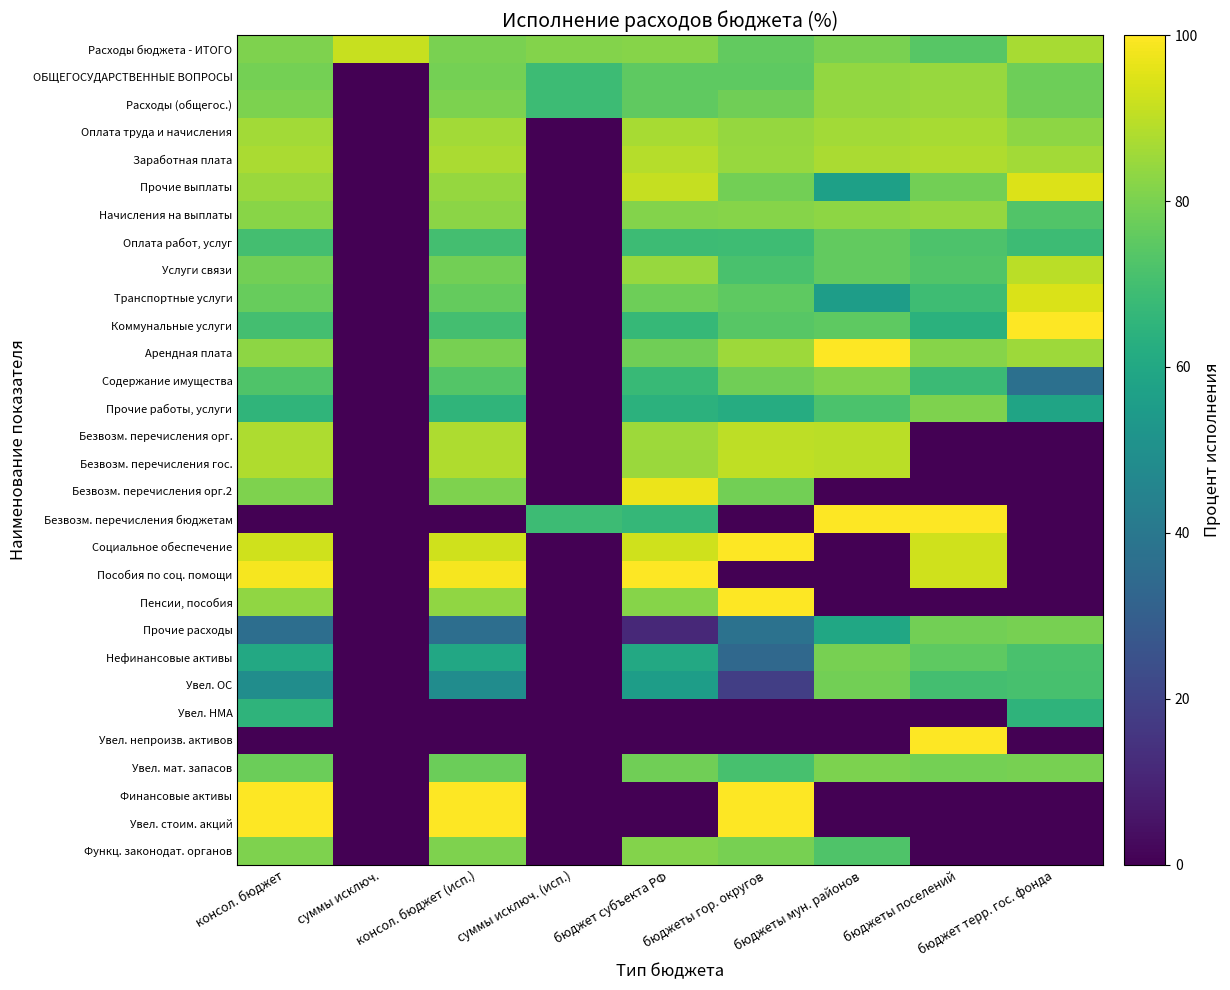

Reading right to left, transcribe all the data shown in this chart.

Расходы бюджета - ИТОГО: бюджет терр. гос. фонда=86.7	бюджеты поселений=74.0	бюджеты мун. районов=79.8	бюджеты гор. округов=76.1	бюджет субъекта РФ=81.7	суммы исключ. (исп.)=81.2	консол. бюджет (исп.)=79.7	суммы исключ.=91.5	консол. бюджет=80.7
ОБЩЕГОСУДАРСТВЕННЫЕ ВОПРОСЫ: бюджет терр. гос. фонда=78.0	бюджеты поселений=84.4	бюджеты мун. районов=83.9	бюджеты гор. округов=75.3	бюджет субъекта РФ=75.2	суммы исключ. (исп.)=68.5	консол. бюджет (исп.)=79.1	суммы исключ.=0.0	консол. бюджет=79.0
Расходы (общегос.): бюджет терр. гос. фонда=78.4	бюджеты поселений=85.0	бюджеты мун. районов=84.2	бюджеты гор. округов=78.4	бюджет субъекта РФ=75.8	суммы исключ. (исп.)=68.5	консол. бюджет (исп.)=80.2	суммы исключ.=0.0	консол. бюджет=80.2
Оплата труда и начисления: бюджет терр. гос. фонда=83.1	бюджеты поселений=87.1	бюджеты мун. районов=86.2	бюджеты гор. округов=84.0	бюджет субъекта РФ=87.1	суммы исключ. (исп.)=0.0	консол. бюджет (исп.)=86.2	суммы исключ.=0.0	консол. бюджет=86.1
Заработная плата: бюджет терр. гос. фонда=86.0	бюджеты поселений=87.9	бюджеты мун. районов=87.2	бюджеты гор. округов=84.7	бюджет субъекта РФ=88.8	суммы исключ. (исп.)=0.0	консол. бюджет (исп.)=87.2	суммы исключ.=0.0	консол. бюджет=87.2
Прочие выплаты: бюджет терр. гос. фонда=94.8	бюджеты поселений=78.5	бюджеты мун. районов=57.0	бюджеты гор. округов=78.8	бюджет субъекта РФ=91.1	суммы исключ. (исп.)=0.0	консол. бюджет (исп.)=84.2	суммы исключ.=0.0	консол. бюджет=84.8
Начисления на выплаты: бюджет терр. гос. фонда=72.7	бюджеты поселений=84.4	бюджеты мун. районов=83.1	бюджеты гор. округов=81.8	бюджет субъекта РФ=81.4	суммы исключ. (исп.)=0.0	консол. бюджет (исп.)=82.6	суммы исключ.=0.0	консол. бюджет=82.4
Оплата работ, услуг: бюджет терр. гос. фонда=68.5	бюджеты поселений=72.0	бюджеты мун. районов=75.9	бюджеты гор. округов=69.0	бюджет субъекта РФ=68.5	суммы исключ. (исп.)=0.0	консол. бюджет (исп.)=70.3	суммы исключ.=0.0	консол. бюджет=70.2
Услуги связи: бюджет терр. гос. фонда=89.7	бюджеты поселений=72.9	бюджеты мун. районов=76.1	бюджеты гор. округов=71.1	бюджет субъекта РФ=84.5	суммы исключ. (исп.)=0.0	консол. бюджет (исп.)=78.7	суммы исключ.=0.0	консол. бюджет=78.8
Транспортные услуги: бюджет терр. гос. фонда=94.4	бюджеты поселений=68.8	бюджеты мун. районов=55.6	бюджеты гор. округов=75.2	бюджет субъекта РФ=78.1	суммы исключ. (исп.)=0.0	консол. бюджет (исп.)=76.3	суммы исключ.=0.0	консол. бюджет=76.9
Коммунальные услуги: бюджет терр. гос. фонда=100.0	бюджеты поселений=64.0	бюджеты мун. районов=75.1	бюджеты гор. округов=73.9	бюджет субъекта РФ=67.0	суммы исключ. (исп.)=0.0	консол. бюджет (исп.)=70.0	суммы исключ.=0.0	консол. бюджет=70.0
Арендная плата: бюджет терр. гос. фонда=85.3	бюджеты поселений=81.9	бюджеты мун. районов=100.0	бюджеты гор. округов=85.4	бюджет субъекта РФ=78.3	суммы исключ. (исп.)=0.0	консол. бюджет (исп.)=79.7	суммы исключ.=0.0	консол. бюджет=82.9
Содержание имущества: бюджет терр. гос. фонда=36.8	бюджеты поселений=68.2	бюджеты мун. районов=81.0	бюджеты гор. округов=78.5	бюджет субъекта РФ=67.6	суммы исключ. (исп.)=0.0	консол. бюджет (исп.)=73.2	суммы исключ.=0.0	консол. бюджет=72.5
Прочие работы, услуги: бюджет терр. гос. фонда=58.5	бюджеты поселений=80.7	бюджеты мун. районов=71.5	бюджеты гор. округов=61.9	бюджет субъекта РФ=64.1	суммы исключ. (исп.)=0.0	консол. бюджет (исп.)=65.6	суммы исключ.=0.0	консол. бюджет=65.3
Безвозм. перечисления орг.: бюджет терр. гос. фонда=0.0	бюджеты поселений=0.0	бюджеты мун. районов=89.5	бюджеты гор. округов=89.9	бюджет субъекта РФ=85.2	суммы исключ. (исп.)=0.0	консол. бюджет (исп.)=87.8	суммы исключ.=0.0	консол. бюджет=87.8
Безвозм. перечисления гос.: бюджет терр. гос. фонда=0.0	бюджеты поселений=0.0	бюджеты мун. районов=89.6	бюджеты гор. округов=90.3	бюджет субъекта РФ=85.1	суммы исключ. (исп.)=0.0	консол. бюджет (исп.)=87.9	суммы исключ.=0.0	консол. бюджет=87.9
Безвозм. перечисления орг.2: бюджет терр. гос. фонда=0.0	бюджеты поселений=0.0	бюджеты мун. районов=0.0	бюджеты гор. округов=78.8	бюджет субъекта РФ=97.2	суммы исключ. (исп.)=0.0	консол. бюджет (исп.)=80.7	суммы исключ.=0.0	консол. бюджет=80.7
Безвозм. перечисления бюджетам: бюджет терр. гос. фонда=0.0	бюджеты поселений=100.0	бюджеты мун. районов=99.9	бюджеты гор. округов=0.0	бюджет субъекта РФ=66.4	суммы исключ. (исп.)=68.5	консол. бюджет (исп.)=0.0	суммы исключ.=0.0	консол. бюджет=0.0
Социальное обеспечение: бюджет терр. гос. фонда=0.0	бюджеты поселений=92.6	бюджеты мун. районов=0.0	бюджеты гор. округов=100.0	бюджет субъекта РФ=92.7	суммы исключ. (исп.)=0.0	консол. бюджет (исп.)=93.0	суммы исключ.=0.0	консол. бюджет=93.0
Пособия по соц. помощи: бюджет терр. гос. фонда=0.0	бюджеты поселений=92.6	бюджеты мун. районов=0.0	бюджеты гор. округов=0.0	бюджет субъекта РФ=100.0	суммы исключ. (исп.)=0.0	консол. бюджет (исп.)=98.5	суммы исключ.=0.0	консол. бюджет=98.5
Пенсии, пособия: бюджет терр. гос. фонда=0.0	бюджеты поселений=0.0	бюджеты мун. районов=0.0	бюджеты гор. округов=100.0	бюджет субъекта РФ=81.7	суммы исключ. (исп.)=0.0	консол. бюджет (исп.)=83.4	суммы исключ.=0.0	консол. бюджет=83.4
Прочие расходы: бюджет терр. гос. фонда=79.4	бюджеты поселений=78.9	бюджеты мун. районов=59.7	бюджеты гор. округов=37.9	бюджет субъекта РФ=11.4	суммы исключ. (исп.)=0.0	консол. бюджет (исп.)=36.2	суммы исключ.=0.0	консол. бюджет=36.2
Нефинансовые активы: бюджет терр. гос. фонда=71.2	бюджеты поселений=75.2	бюджеты мун. районов=79.5	бюджеты гор. округов=33.9	бюджет субъекта РФ=60.2	суммы исключ. (исп.)=0.0	консол. бюджет (исп.)=59.9	суммы исключ.=0.0	консол. бюджет=60.2
Увел. ОС: бюджет терр. гос. фонда=71.1	бюджеты поселений=70.2	бюджеты мун. районов=78.8	бюджеты гор. округов=18.4	бюджет субъекта РФ=55.6	суммы исключ. (исп.)=0.0	консол. бюджет (исп.)=48.6	суммы исключ.=0.0	консол. бюджет=48.9
Увел. НМА: бюджет терр. гос. фонда=65.2	бюджеты поселений=0.0	бюджеты мун. районов=0.0	бюджеты гор. округов=0.0	бюджет субъекта РФ=0.0	суммы исключ. (исп.)=0.0	консол. бюджет (исп.)=0.0	суммы исключ.=0.0	консол. бюджет=65.2
Увел. непроизв. активов: бюджет терр. гос. фонда=0.0	бюджеты поселений=100.0	бюджеты мун. районов=0.0	бюджеты гор. округов=0.0	бюджет субъекта РФ=0.0	суммы исключ. (исп.)=0.0	консол. бюджет (исп.)=0.2	суммы исключ.=0.0	консол. бюджет=0.2
Увел. мат. запасов: бюджет терр. гос. фонда=79.5	бюджеты поселений=79.2	бюджеты мун. районов=80.2	бюджеты гор. округов=71.0	бюджет субъекта РФ=78.1	суммы исключ. (исп.)=0.0	консол. бюджет (исп.)=77.5	суммы исключ.=0.0	консол. бюджет=77.5
Финансовые активы: бюджет терр. гос. фонда=0.0	бюджеты поселений=0.0	бюджеты мун. районов=0.0	бюджеты гор. округов=100.0	бюджет субъекта РФ=0.0	суммы исключ. (исп.)=0.0	консол. бюджет (исп.)=100.0	суммы исключ.=0.0	консол. бюджет=100.0
Увел. стоим. акций: бюджет терр. гос. фонда=0.0	бюджеты поселений=0.0	бюджеты мун. районов=0.0	бюджеты гор. округов=100.0	бюджет субъекта РФ=0.0	суммы исключ. (исп.)=0.0	консол. бюджет (исп.)=100.0	суммы исключ.=0.0	консол. бюджет=100.0
Функц. законодат. органов: бюджет терр. гос. фонда=0.0	бюджеты поселений=0.0	бюджеты мун. районов=72.3	бюджеты гор. округов=79.5	бюджет субъекта РФ=81.3	суммы исключ. (исп.)=0.0	консол. бюджет (исп.)=80.7	суммы исключ.=0.0	консол. бюджет=80.7